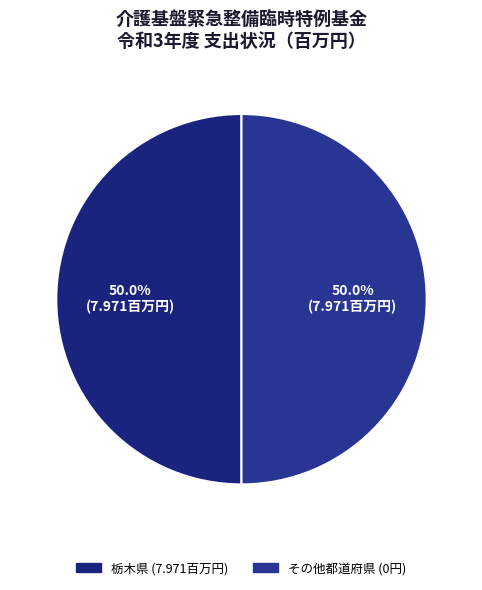

What is the largest slice in the pie chart?

栃木県